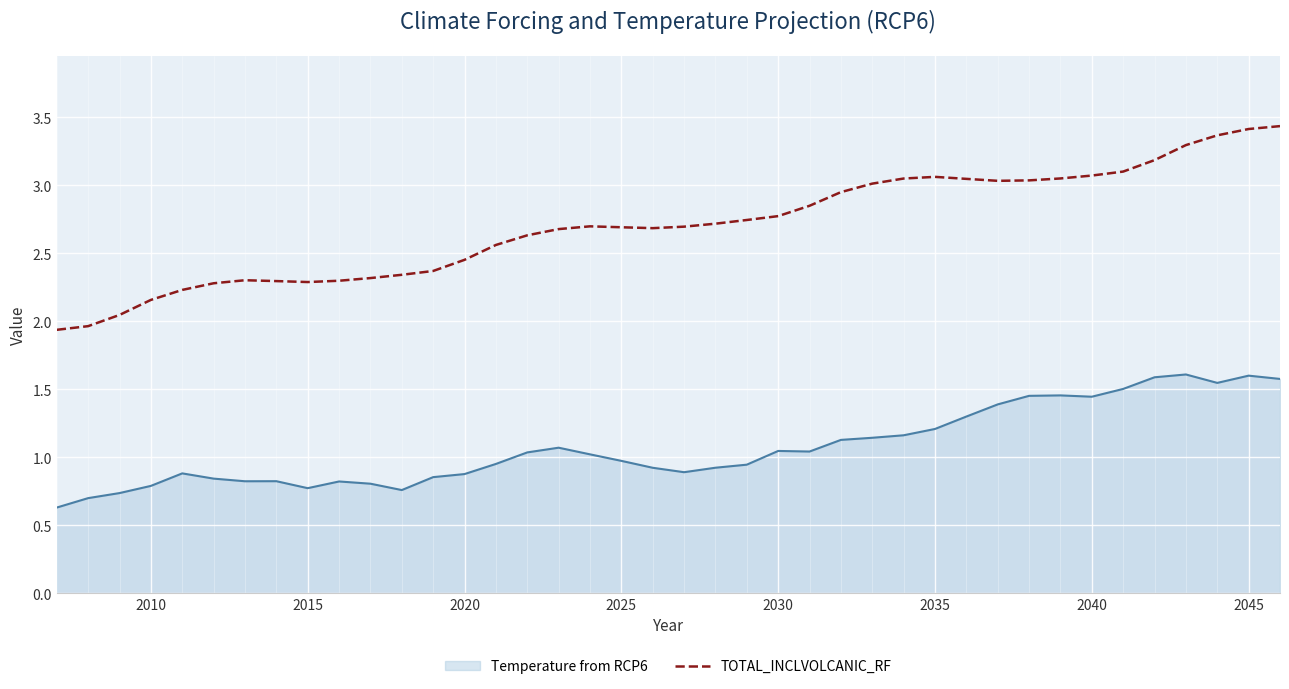

What is the greatest value displayed?

3.4